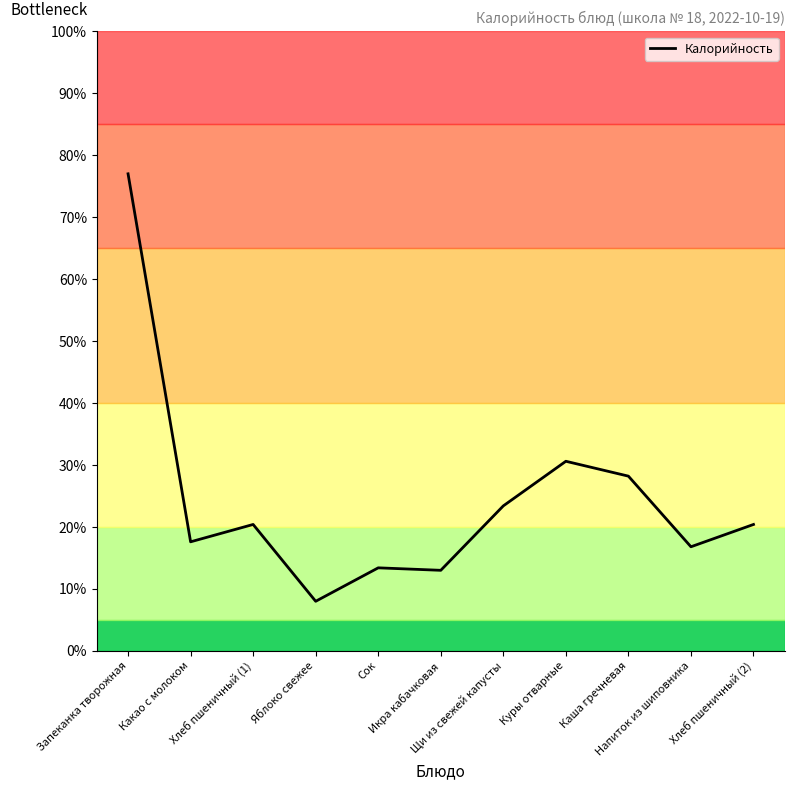

What is the difference between the maximum and minimum values?

69.0